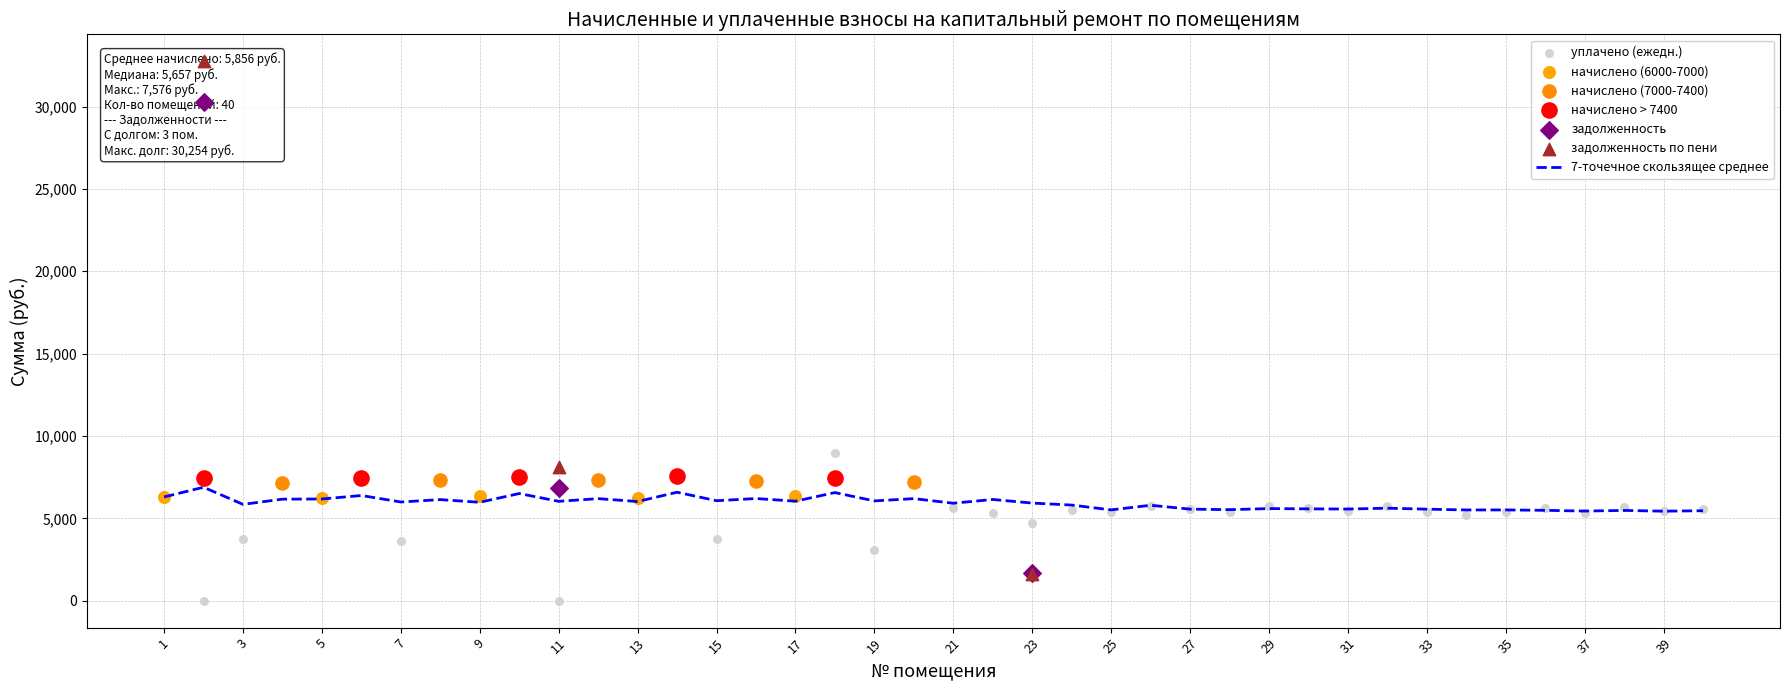

The value of 7-точечное скользящее среднее at 13 is 9749.0. True or false?

False